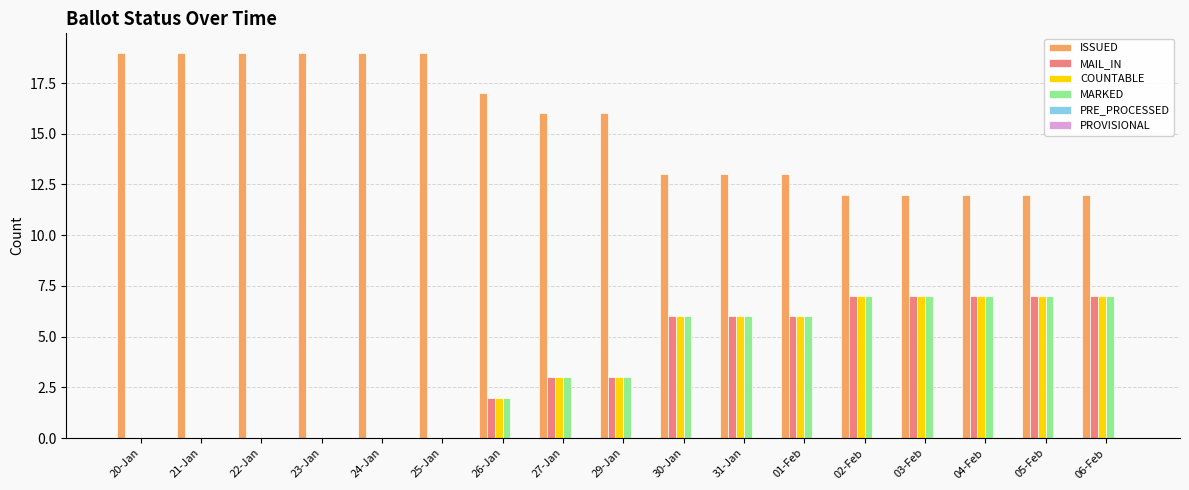

What is the sum of all ISSUED values?

262